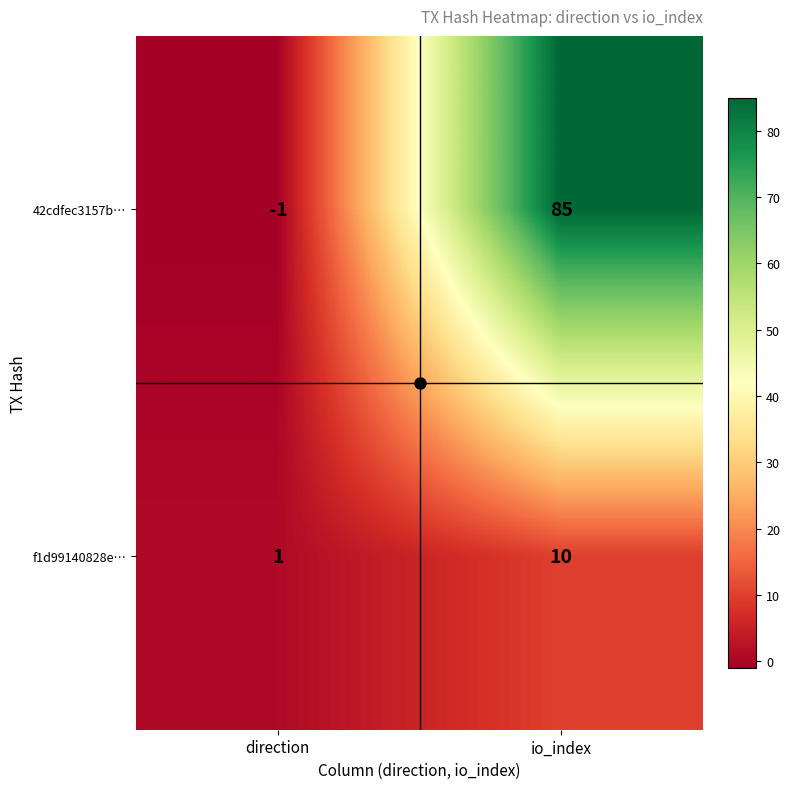

What is the greatest value displayed?

85